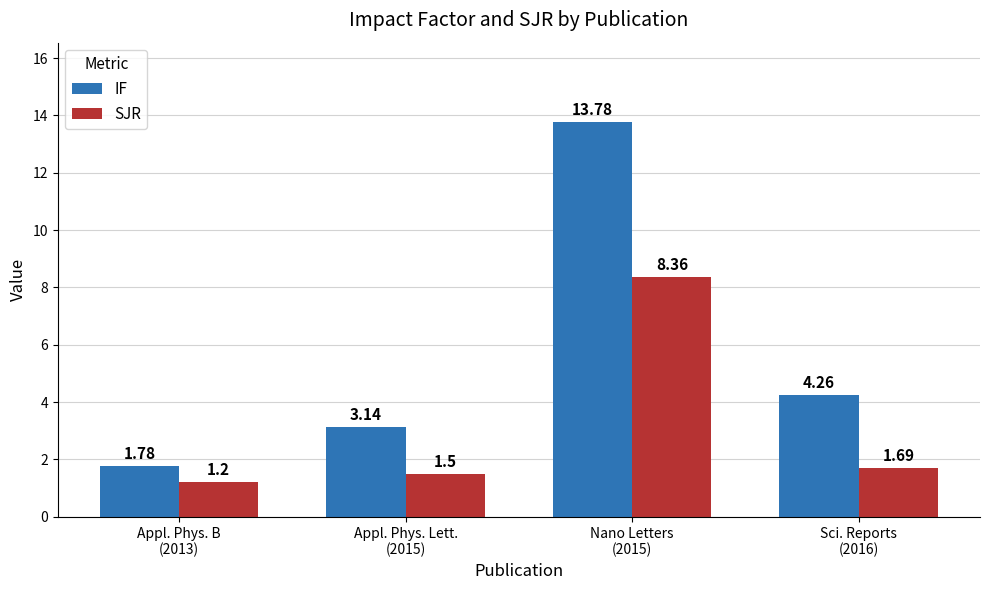

At Appl. Phys. Lett.
(2015), list the series in order from largest to smallest.

IF, SJR